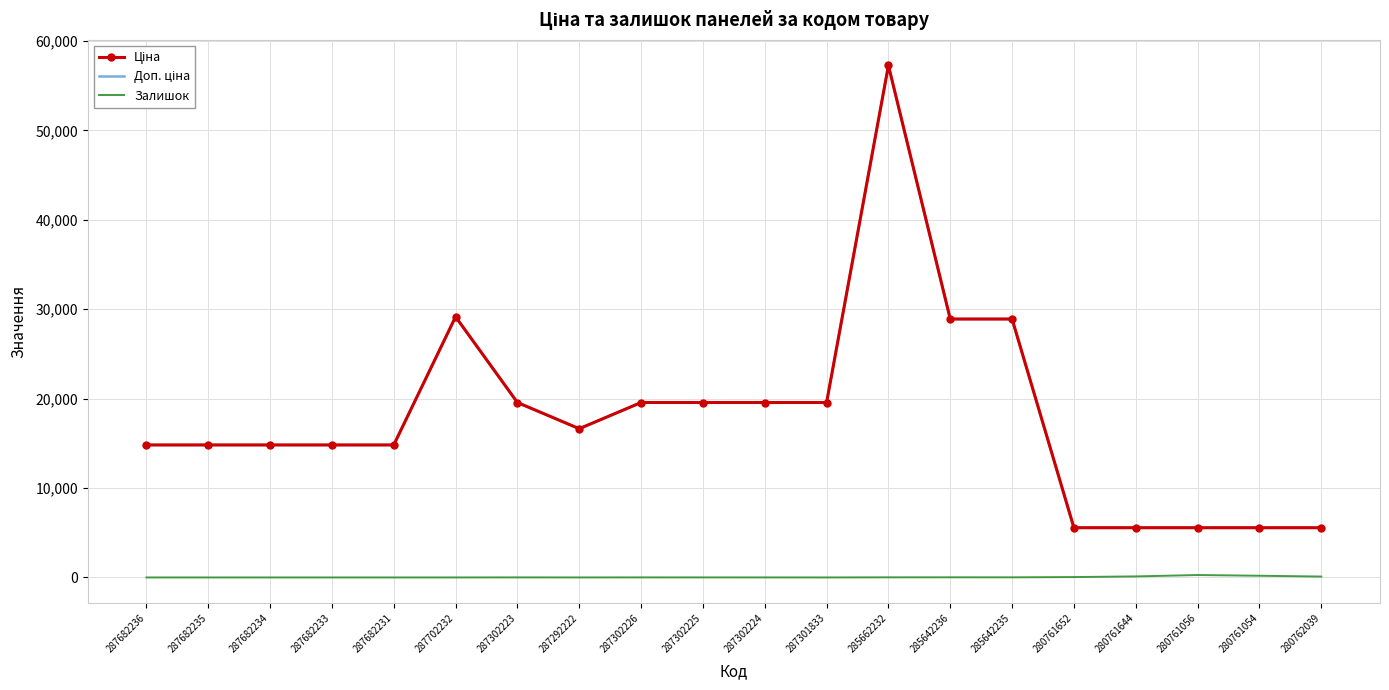

Reading right to left, transcribe all the data shown in this chart.

Ціна: 280762039=5560.3	280761054=5560.3	280761056=5560.3	280761644=5560.3	280761652=5560.3	285642235=28901.7	285642236=28901.7	285662232=57258.0	287301833=19564.9	287302224=19564.9	287302225=19564.9	287302226=19564.9	287292222=16636.8	287302223=19564.9	287702232=29152.3	287682231=14817.6	287682233=14817.6	287682234=14817.6	287682235=14817.6	287682236=14817.6
Доп. ціна: 280762039=5560.3	280761054=5560.3	280761056=5560.3	280761644=5560.3	280761652=5560.3	285642235=28901.7	285642236=28901.7	285662232=57258.0	287301833=19564.9	287302224=19564.9	287302225=19564.9	287302226=19564.9	287292222=16636.8	287302223=19564.9	287702232=29152.3	287682231=14817.6	287682233=14817.6	287682234=14817.6	287682235=14817.6	287682236=14817.6
Залишок: 280762039=100.0	280761054=191.0	280761056=271.0	280761644=116.0	280761652=43.0	285642235=14.0	285642236=16.0	285662232=13.0	287301833=0.0	287302224=3.0	287302225=5.0	287302226=7.0	287292222=1.0	287302223=7.0	287702232=0.0	287682231=0.0	287682233=0.0	287682234=0.0	287682235=0.0	287682236=0.0